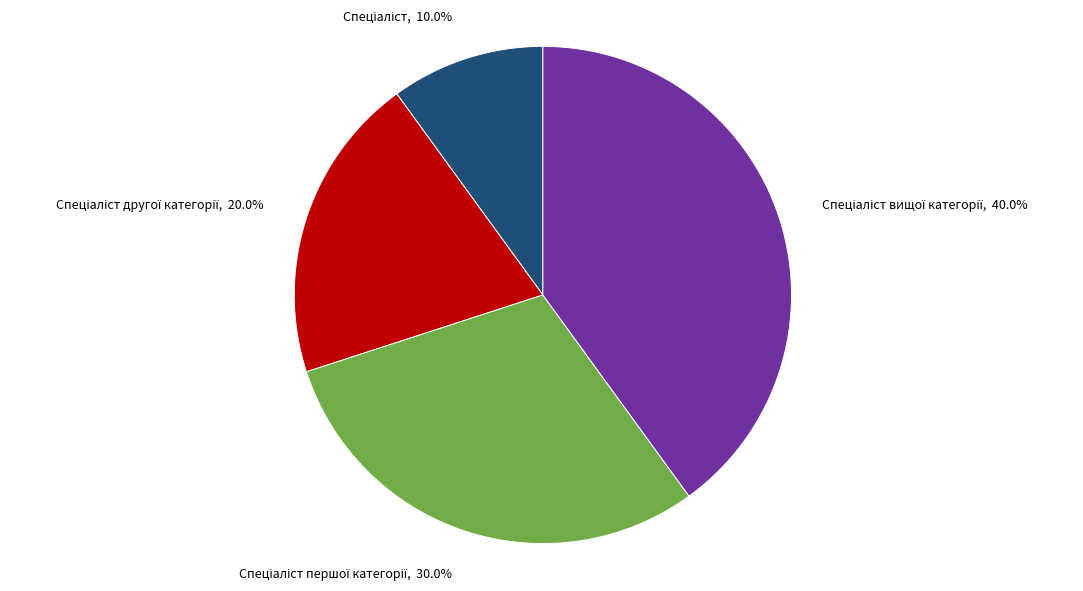

Is there a majority slice in this chart?

No